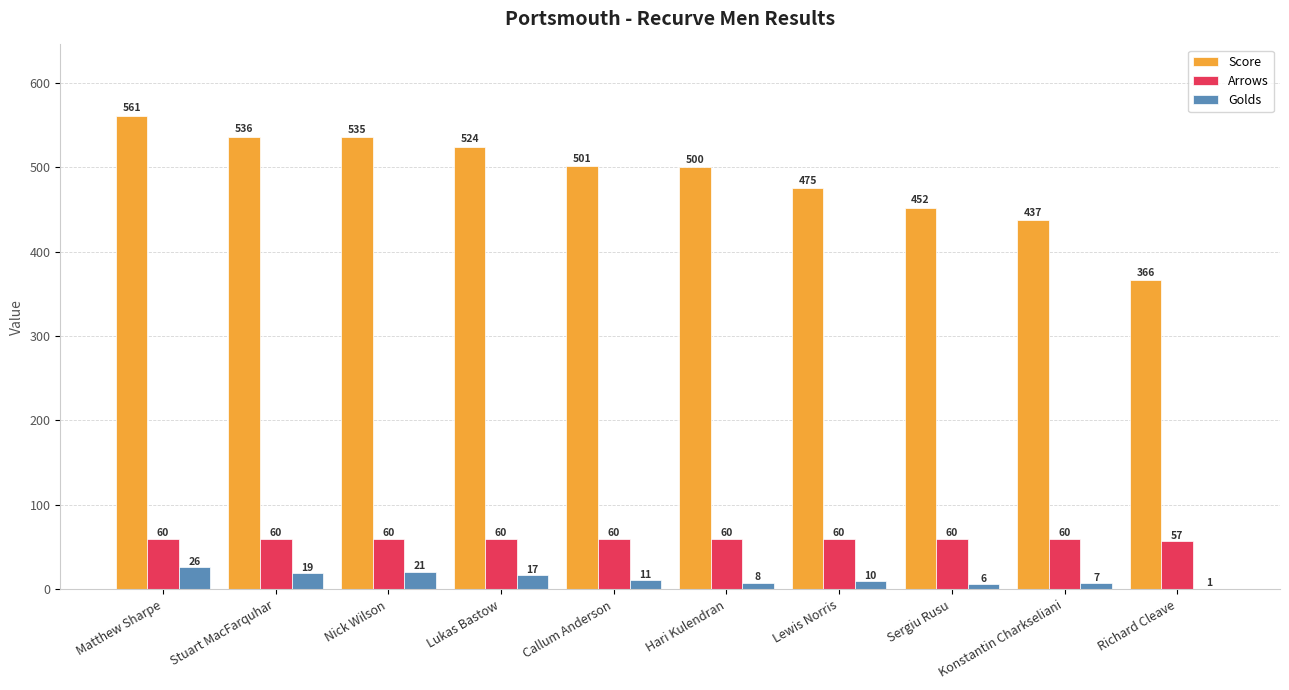

Are the bars horizontal?

No